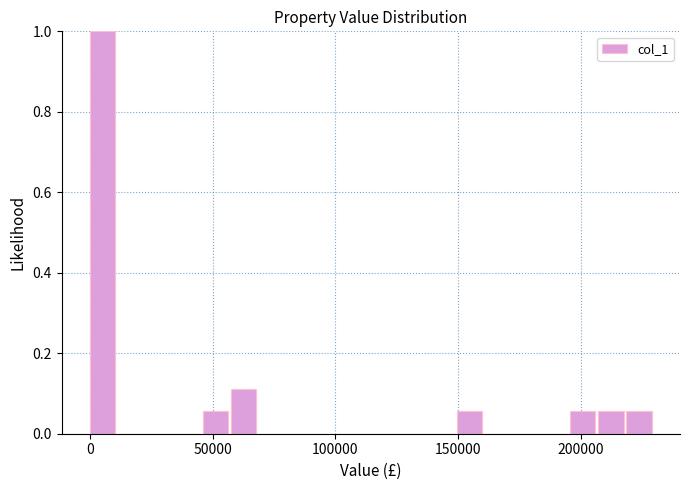

Read against the x-axis, roughly where is the centre of the tallest bar?

5000